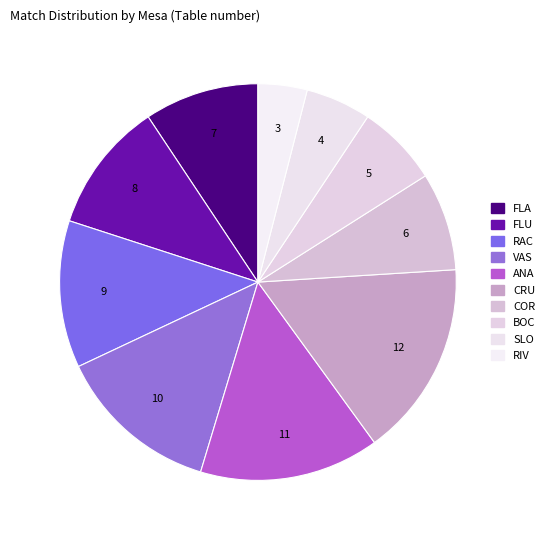

Combined, do FLA and COR account for over 50%?

No